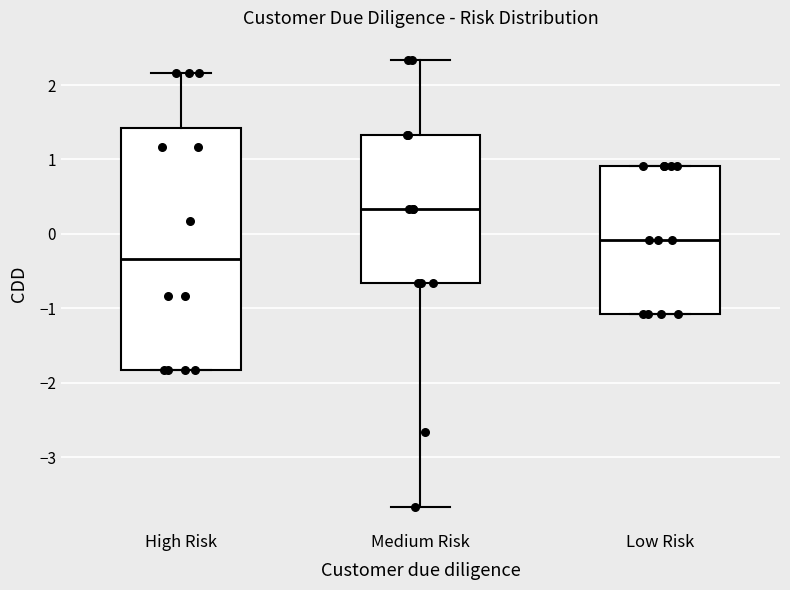

Where does the upper whisker of the box for High Risk end on the y-axis? The values are not printed on the chart, so give them approximately, as read against the axis.

2.2